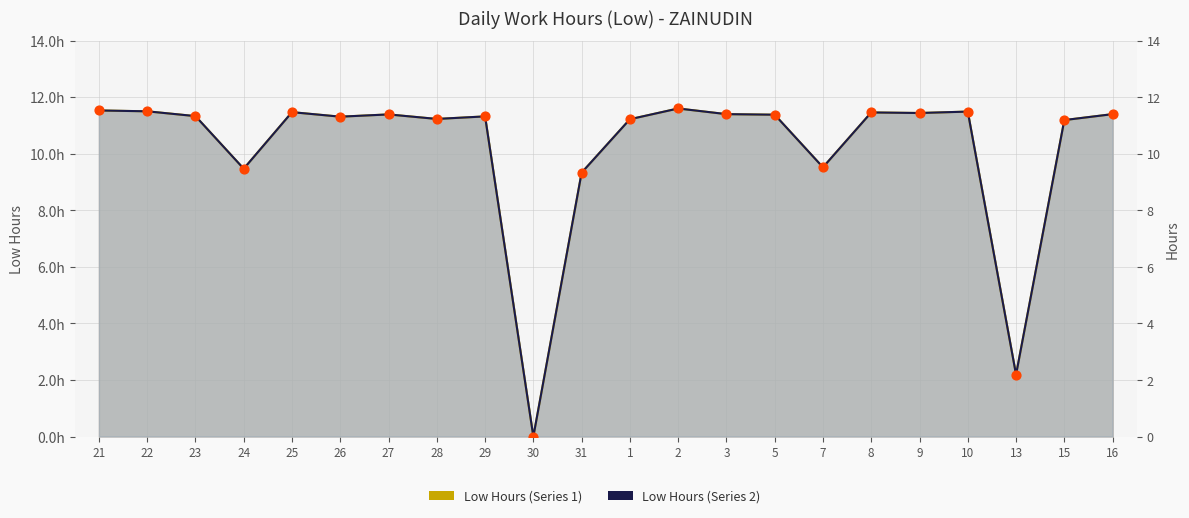

At which category is the sum across all series the highest?

2